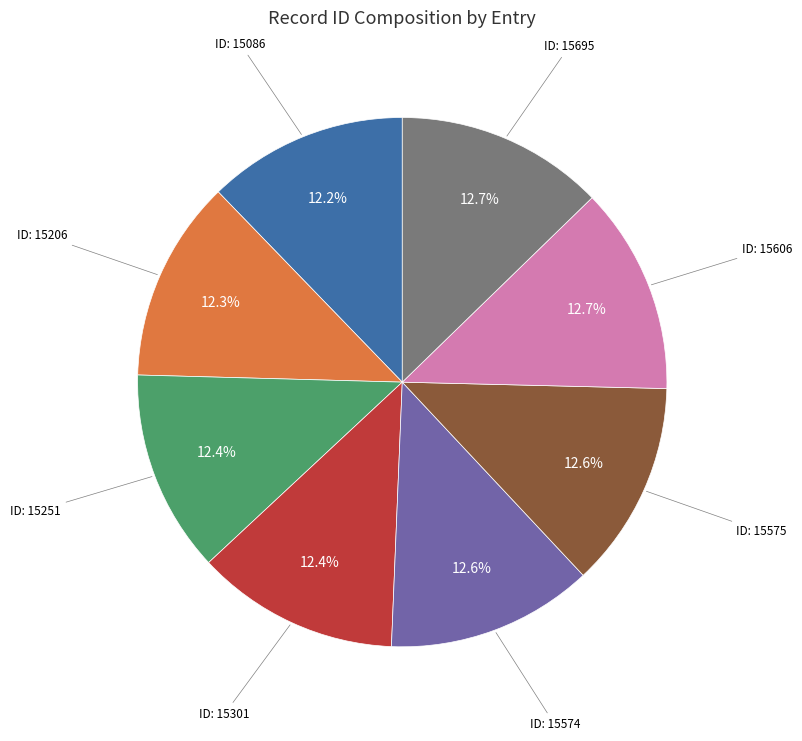

Is there any slice that represents more than half of the pie?

No